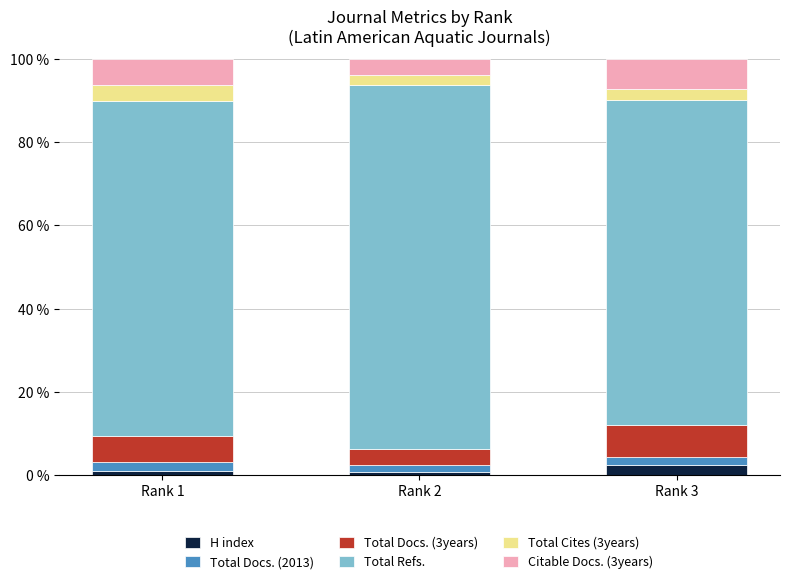

Count the number of data series in this chart.

6